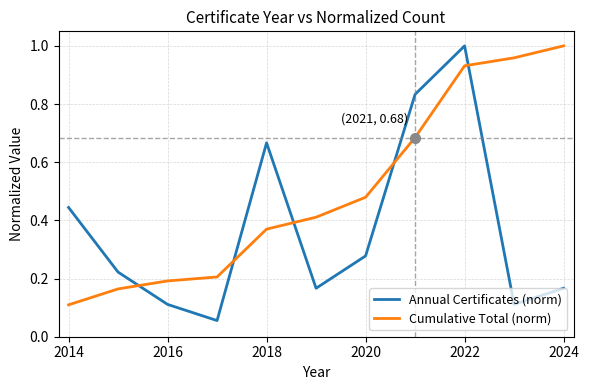

How many intersections are there between Cumulative Total (norm) and Annual Certificates (norm)?

5